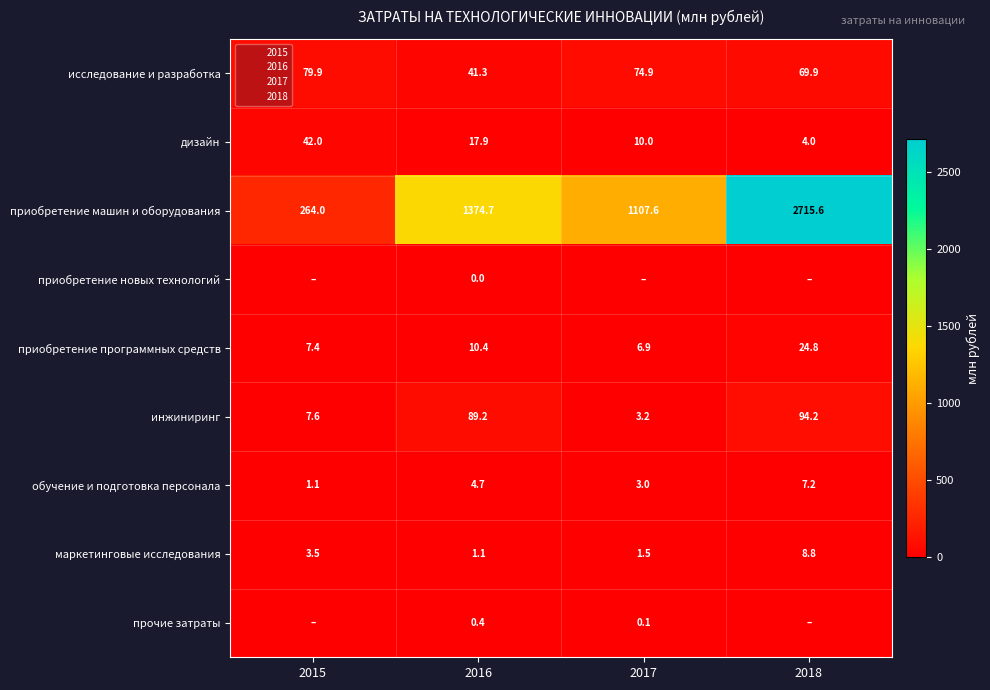

The прочие затраты series shows 0.5 at 2016. True or false?

False